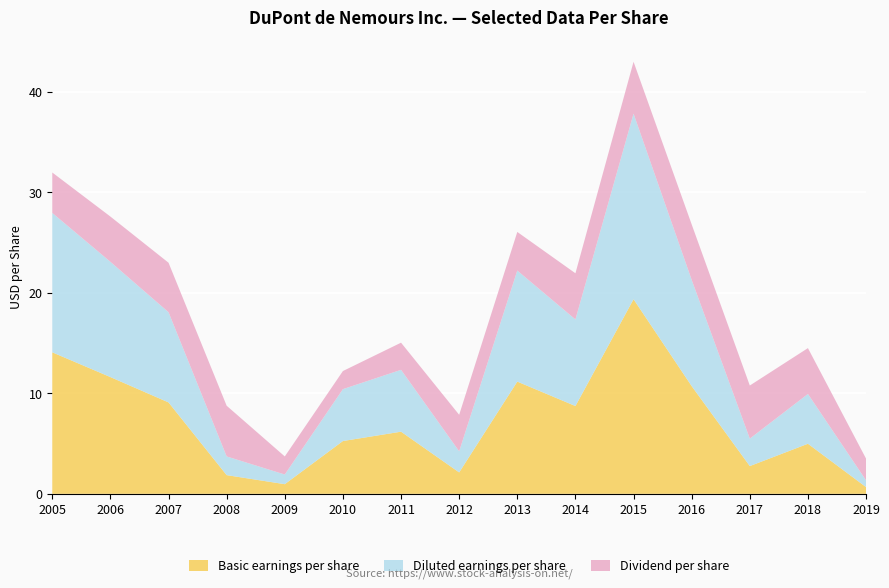

Reading left to right, list all the values displayed in this chart.

Basic earnings per share: 2005=14.1	2006=11.6	2007=9.1	2008=1.9	2009=1.0	2010=5.2	2011=6.2	2012=2.1	2013=11.2	2014=8.7	2015=19.4	2016=10.7	2017=2.8	2018=5.0	2019=0.7
Diluted earnings per share: 2005=13.9	2006=11.5	2007=9.0	2008=1.9	2009=1.0	2010=5.2	2011=6.2	2012=2.1	2013=11.0	2014=8.6	2015=18.4	2016=10.6	2017=2.7	2018=5.0	2019=0.7
Dividend per share: 2005=4.0	2006=4.5	2007=4.9	2008=5.0	2009=1.8	2010=1.8	2011=2.7	2012=3.6	2013=3.8	2014=4.6	2015=5.2	2016=5.5	2017=5.3	2018=4.6	2019=2.2